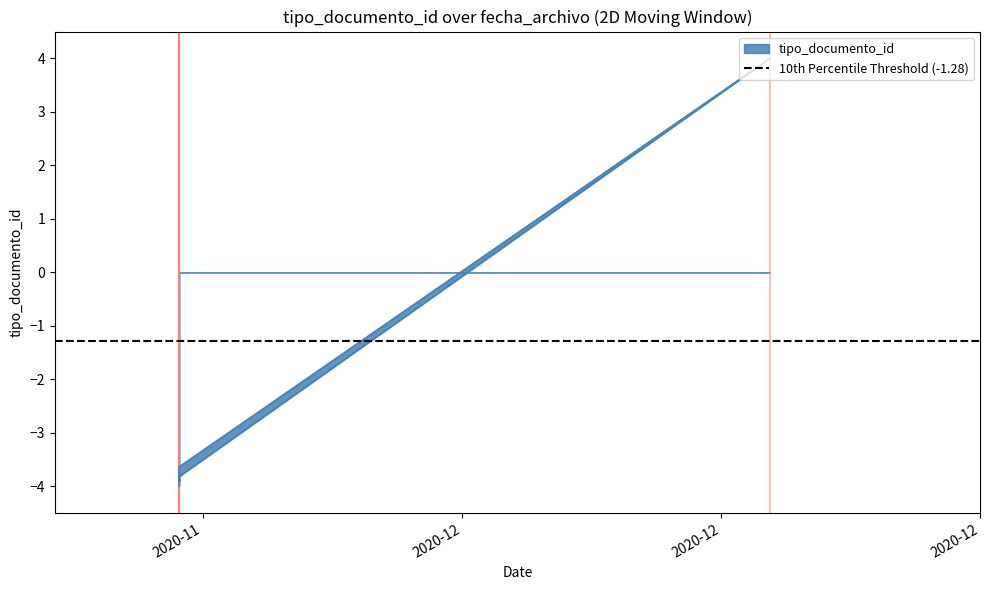

What is the label of the 1st point from the left?

2020-11-23 08:35:48